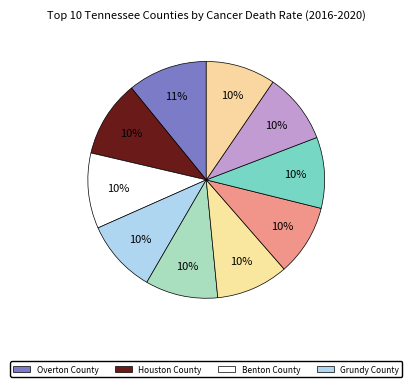

Rank the categories by value from lowest to highest.

Perry County, Lauderdale County, Crockett County, Meigs County, Scott County, Carroll County, Grundy County, Benton County, Houston County, Overton County